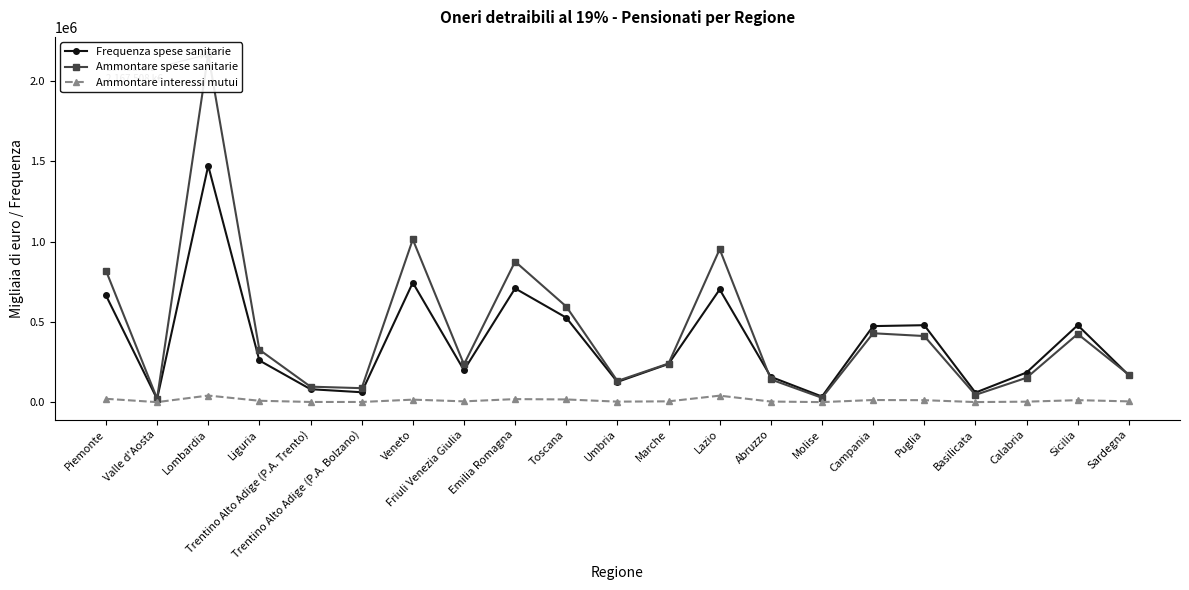

How many values in the Ammontare interessi mutui series are below 5422?

10